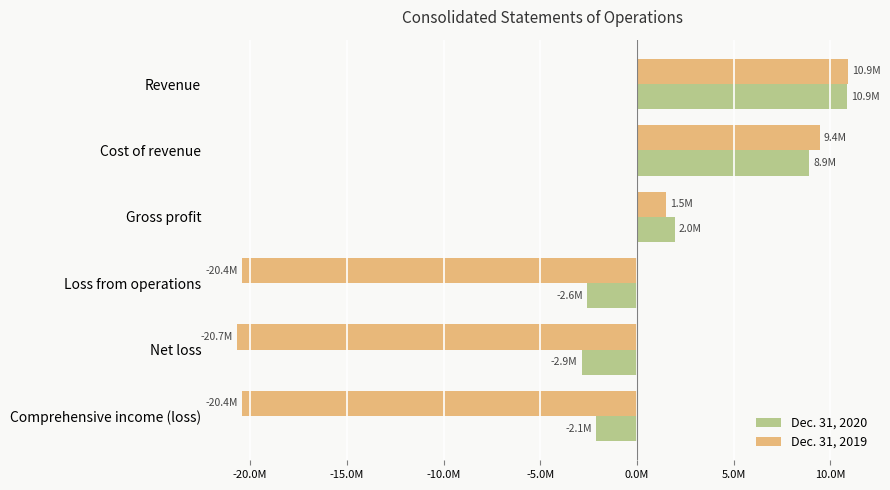

What is the value of the Dec. 31, 2019 bar at the 4th from the left?

-20407853